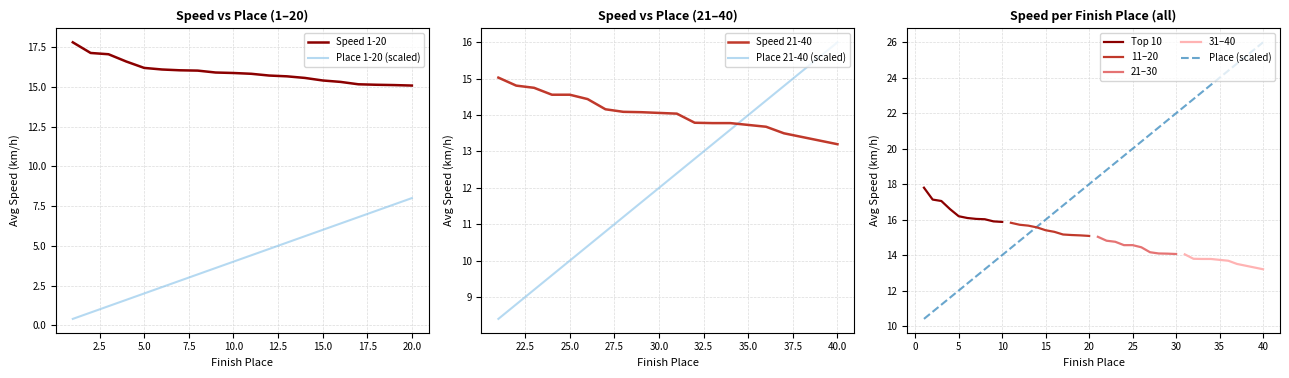

What is the highest value of the Speed 1-20 series?

17.8